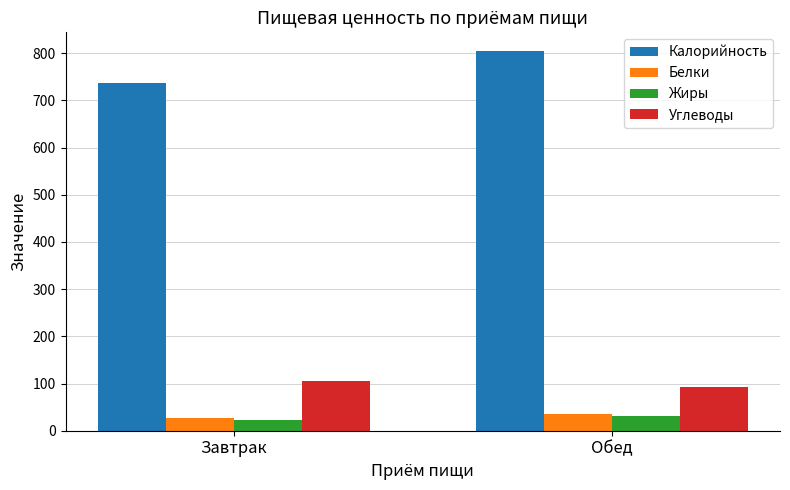

Are the bars grouped side by side (vs. stacked)?

Yes